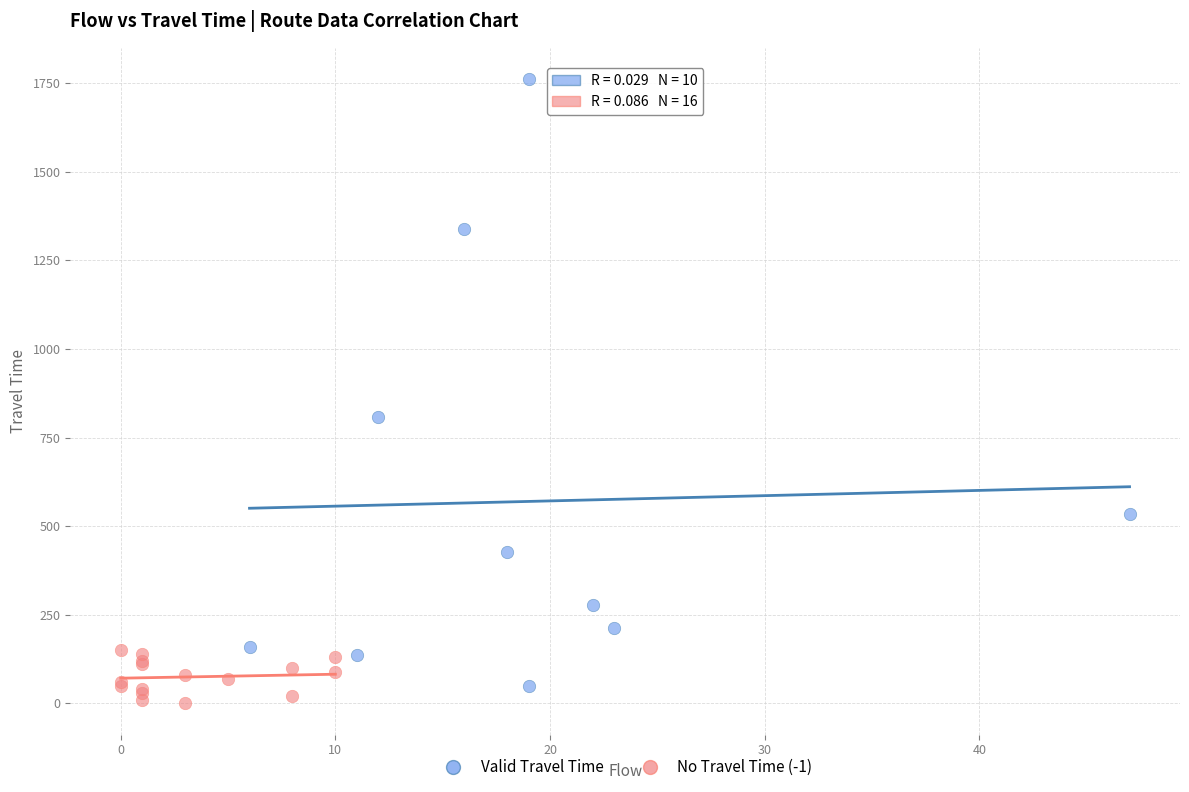

Which series has the largest Y range (max minus min)?

Valid Travel Time